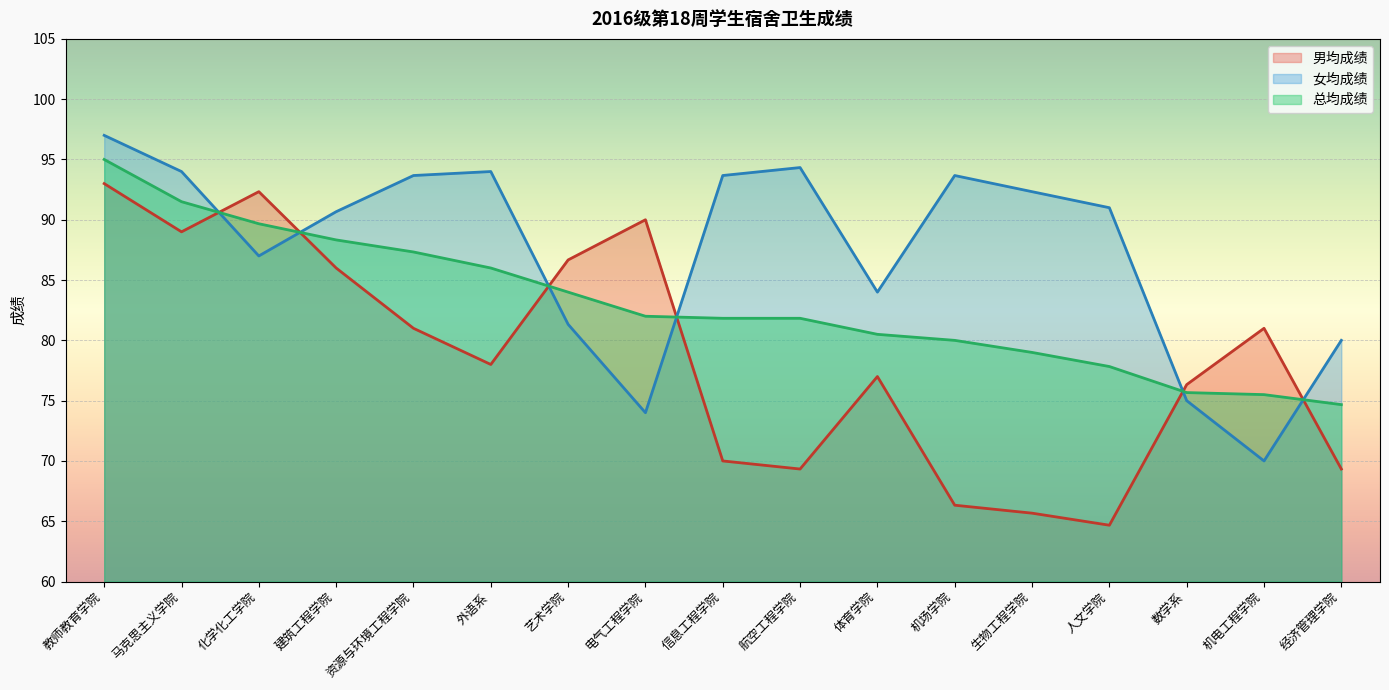

Rank the series by their average value, from lowest to highest.

男均成绩, 总均成绩, 女均成绩